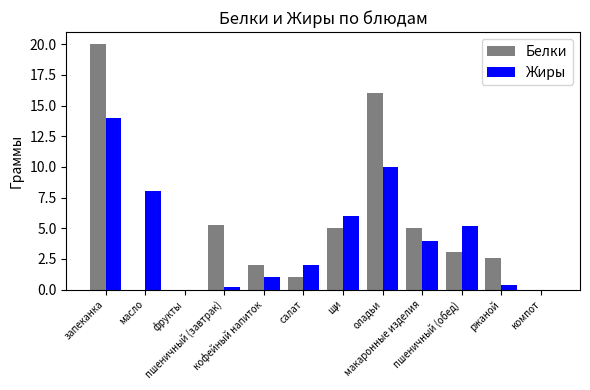

What is the sum of all Жиры values?

50.8